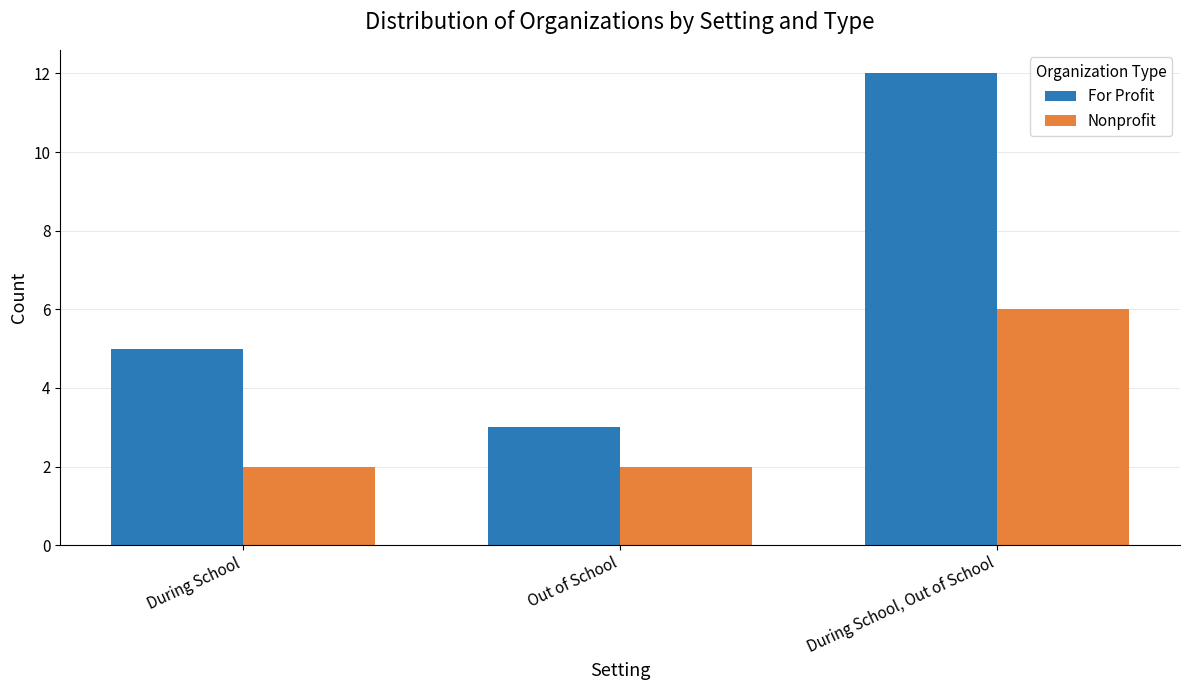

What is the difference between the highest and lowest values at Out of School?

1